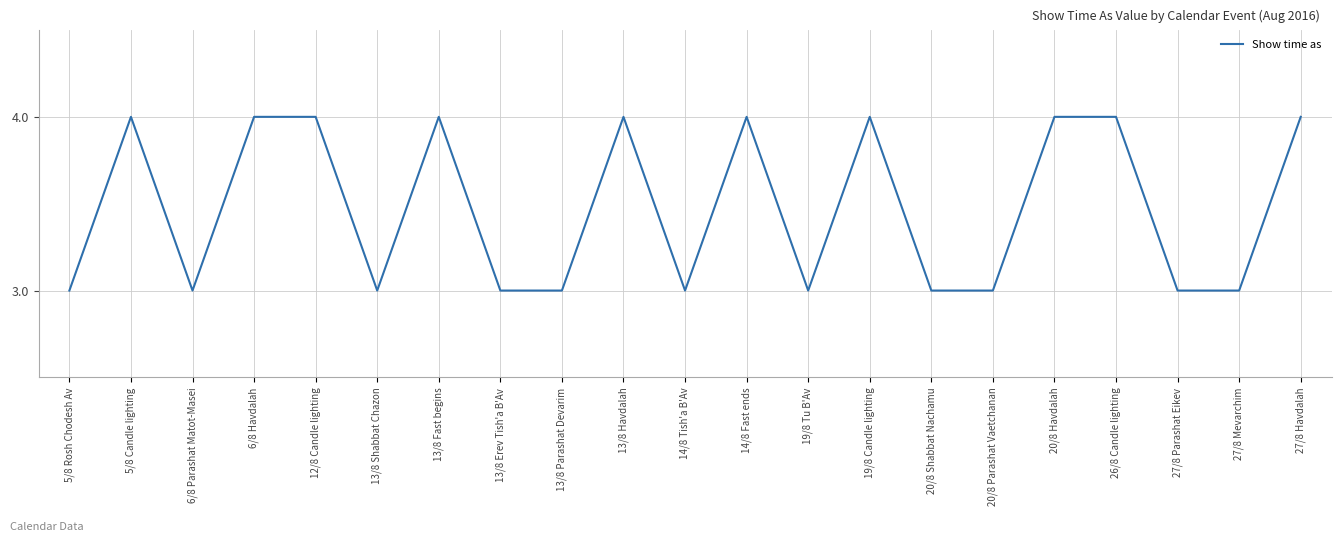

What is the smallest value displayed?

3